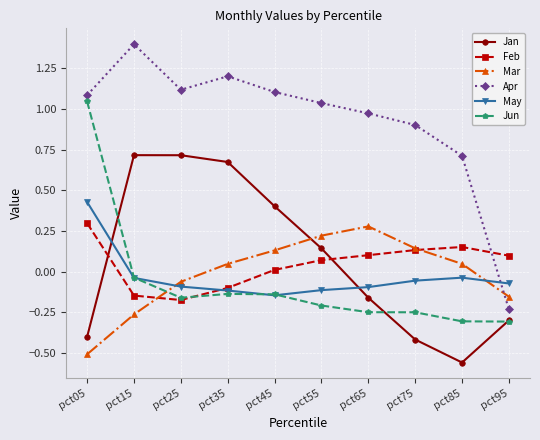

Is it true that Jan equals 0.7 at pct35?

True